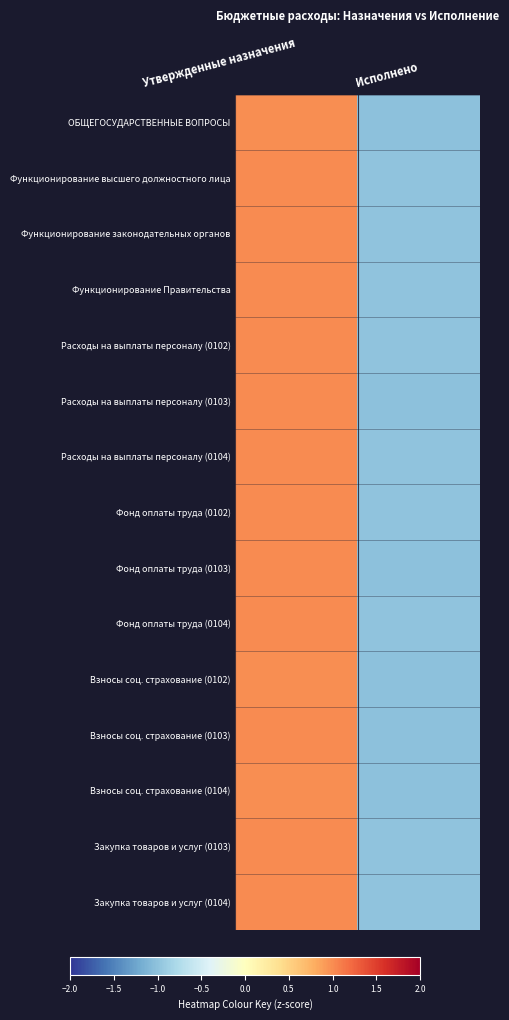

Reading left to right, list all the values displayed in this chart.

ОБЩЕГОСУДАРСТВЕННЫЕ ВОПРОСЫ: Утвержденные назначения=1.0	Исполнено=-1.0
Функционирование высшего должностного лица: Утвержденные назначения=1.0	Исполнено=-1.0
Функционирование законодательных органов: Утвержденные назначения=1.0	Исполнено=-1.0
Функционирование Правительства: Утвержденные назначения=1.0	Исполнено=-1.0
Расходы на выплаты персоналу (0102): Утвержденные назначения=1.0	Исполнено=-1.0
Расходы на выплаты персоналу (0103): Утвержденные назначения=1.0	Исполнено=-1.0
Расходы на выплаты персоналу (0104): Утвержденные назначения=1.0	Исполнено=-1.0
Фонд оплаты труда (0102): Утвержденные назначения=1.0	Исполнено=-1.0
Фонд оплаты труда (0103): Утвержденные назначения=1.0	Исполнено=-1.0
Фонд оплаты труда (0104): Утвержденные назначения=1.0	Исполнено=-1.0
Взносы соц. страхование (0102): Утвержденные назначения=1.0	Исполнено=-1.0
Взносы соц. страхование (0103): Утвержденные назначения=1.0	Исполнено=-1.0
Взносы соц. страхование (0104): Утвержденные назначения=1.0	Исполнено=-1.0
Закупка товаров и услуг (0103): Утвержденные назначения=1.0	Исполнено=-1.0
Закупка товаров и услуг (0104): Утвержденные назначения=1.0	Исполнено=-1.0